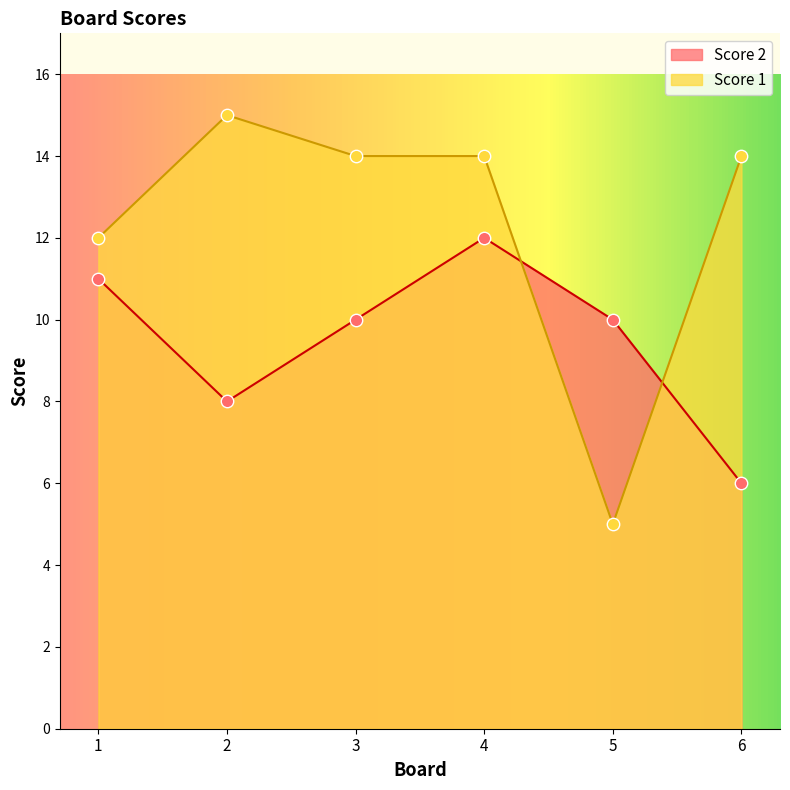

At which category is the sum across all series the highest?

4